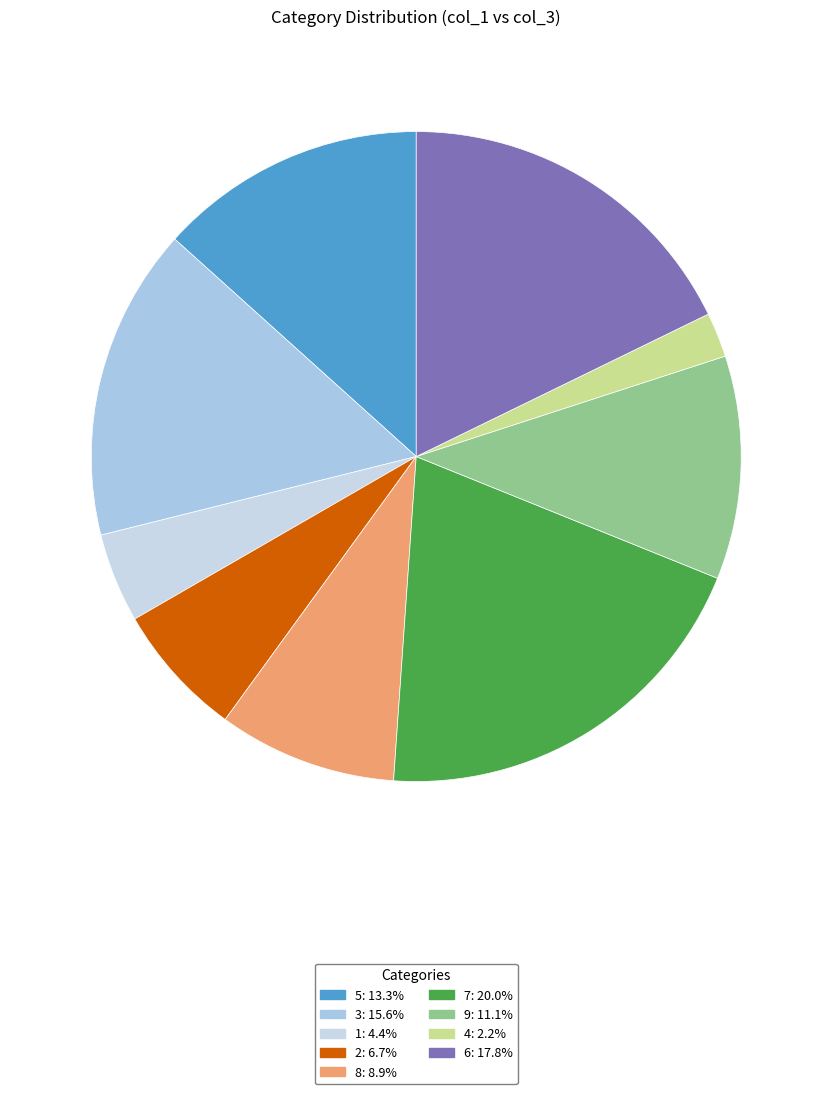

What is the change in value from 5 to 6?

+2